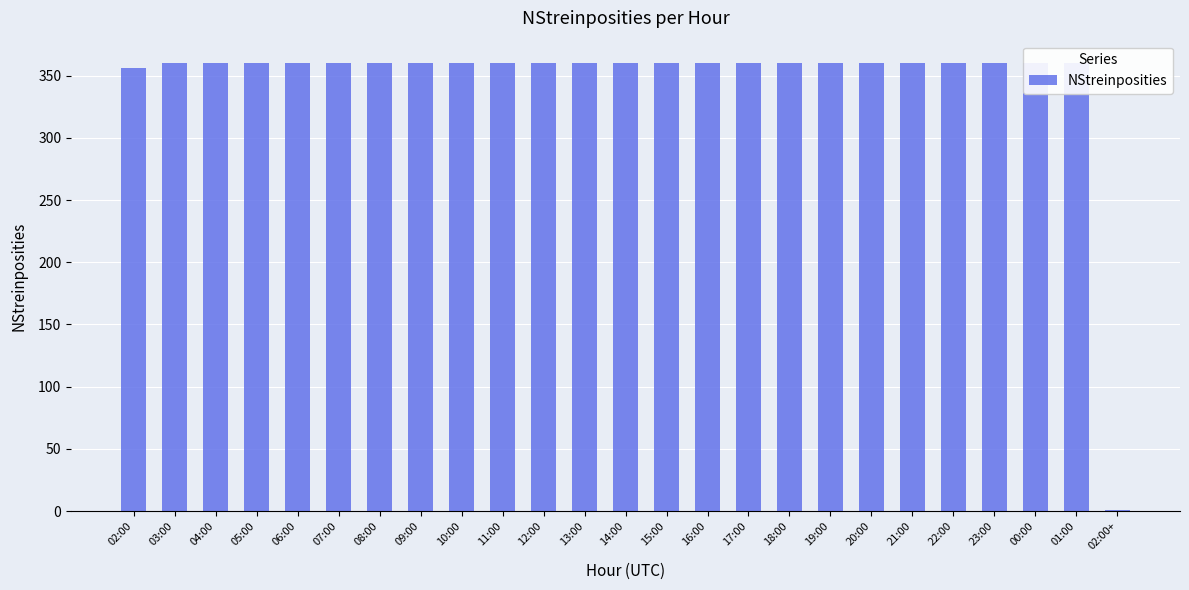

What is the sum of the values at 14:00 and 08:00?

720